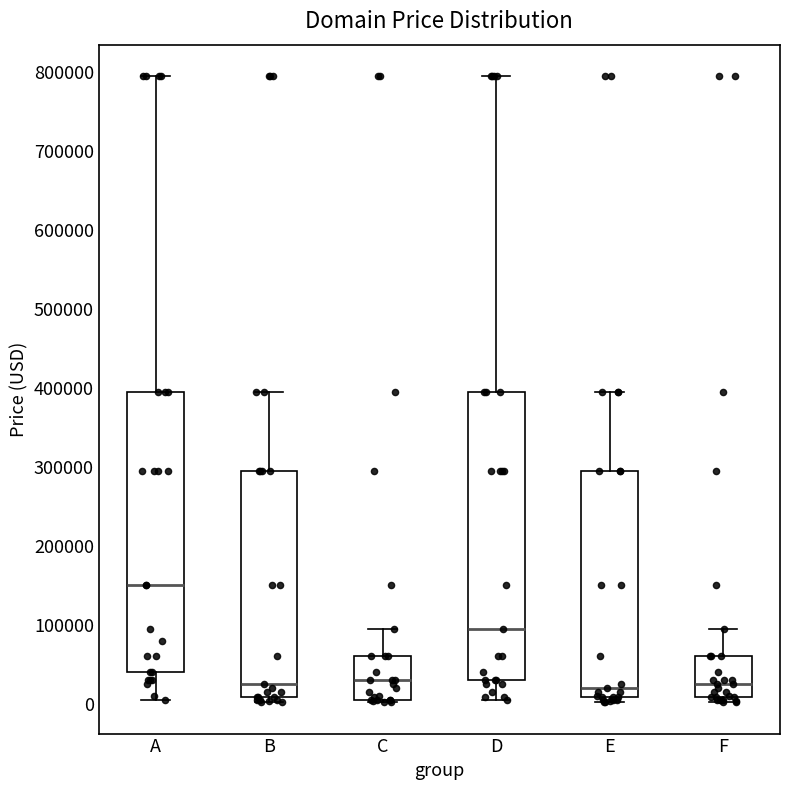

Reading left to right, read every box against the y-axis: the position of its median line, the range the box covers, and the ends of its whiskers. The values are not printed on the chart, so give them approximately, as read against the axis.

A: median 150000, box 40000 to 390000, whiskers 0 to 790000
B: median 20000, box 10000 to 290000, whiskers 0 to 390000
C: median 30000, box 0 to 60000, whiskers 0 to 90000
D: median 90000, box 30000 to 390000, whiskers 0 to 790000
E: median 20000, box 10000 to 290000, whiskers 0 to 390000
F: median 20000, box 10000 to 60000, whiskers 0 to 90000